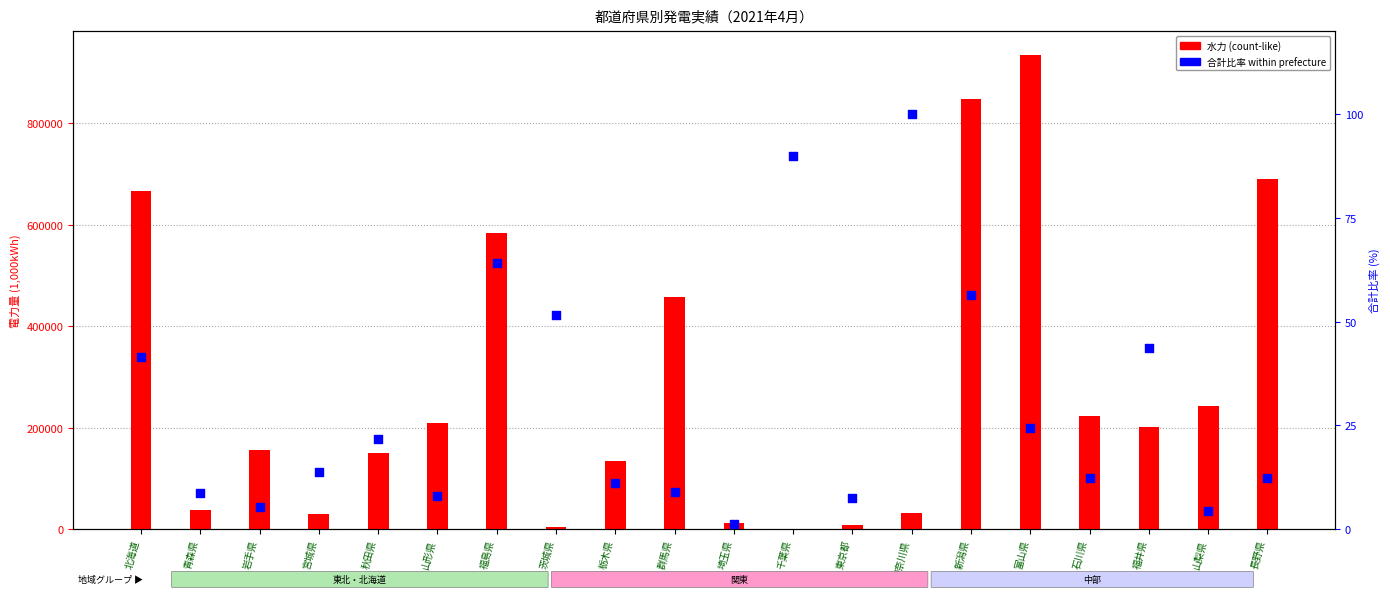

Which series contains the lowest Y value?

合計比率